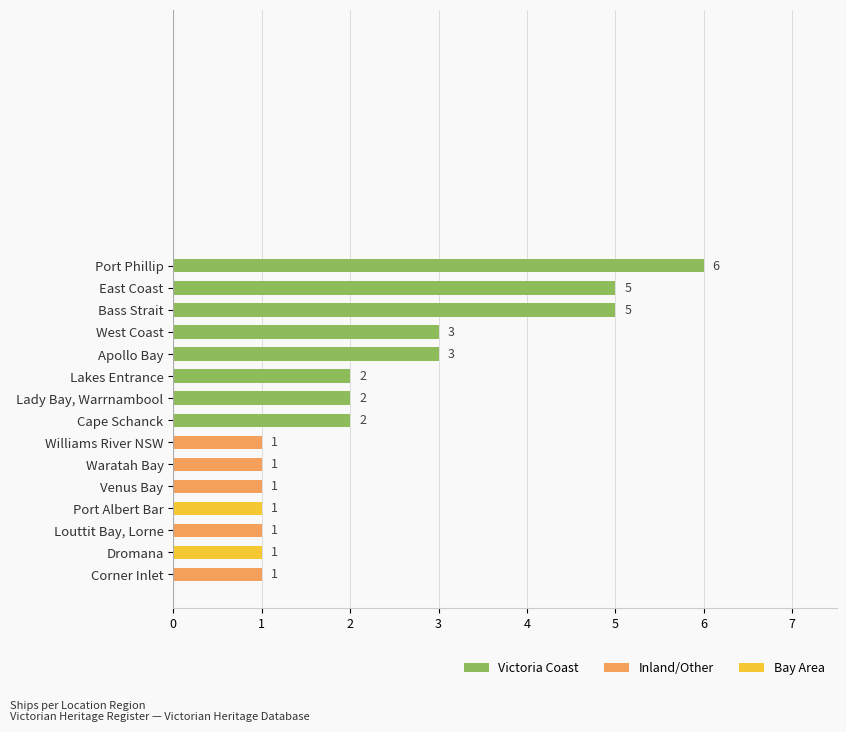

What is the minimum value shown in the chart?

1